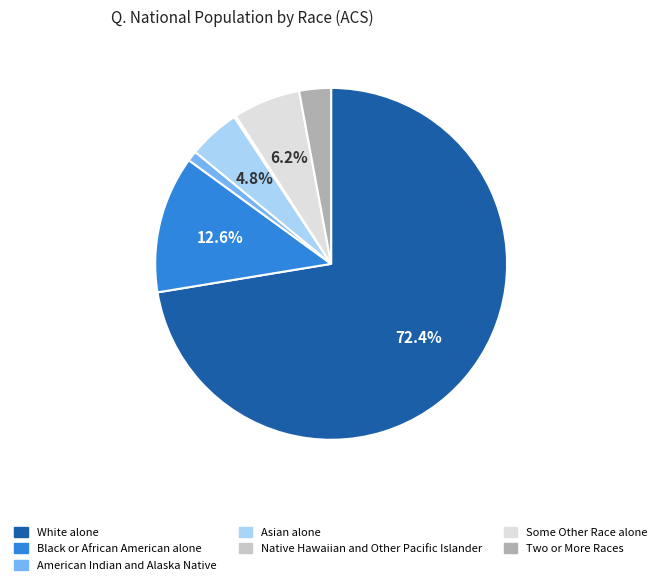

Between Black or African American alone and Some Other Race alone, which is larger?

Black or African American alone